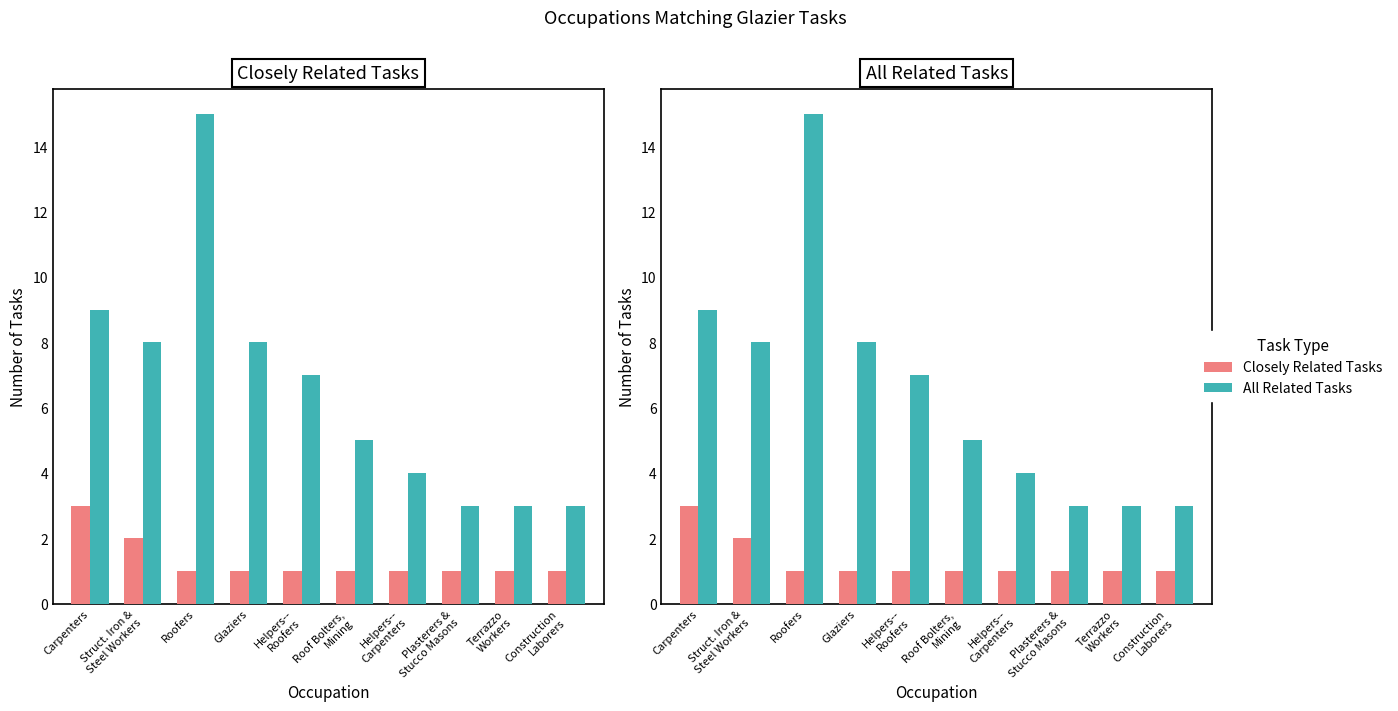

Rank the categories by Closely Related Tasks value from highest to lowest.

Carpenters, Struct. Iron &
Steel Workers, Roofers, Glaziers, Helpers--
Roofers, Roof Bolters,
Mining, Helpers--
Carpenters, Plasterers &
Stucco Masons, Terrazzo
Workers, Construction
Laborers